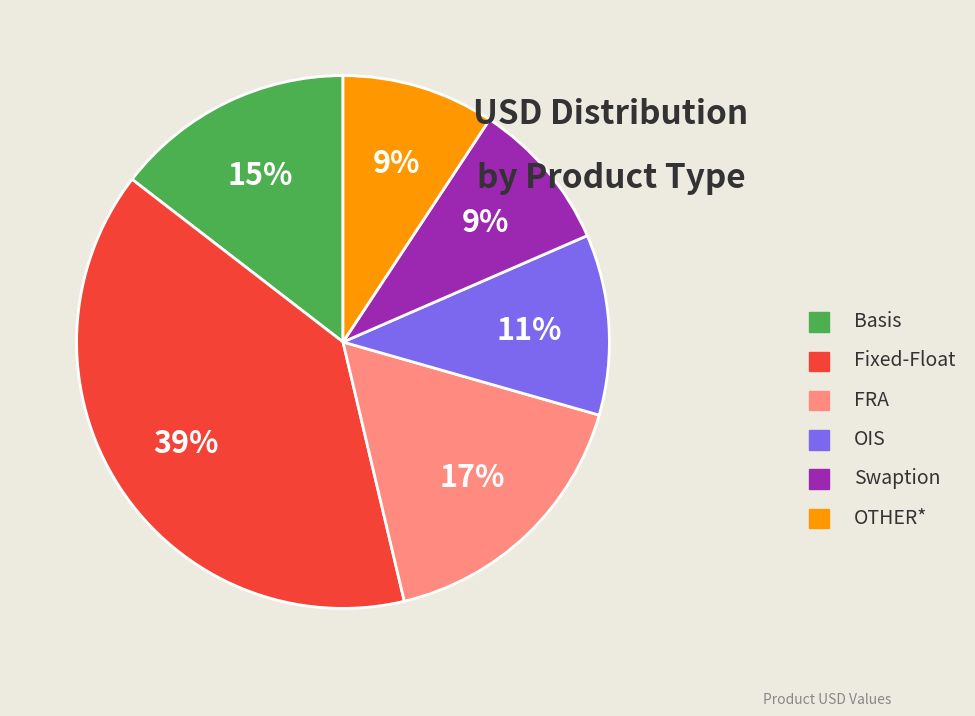

Does Swaption represent more than half of the total?

No